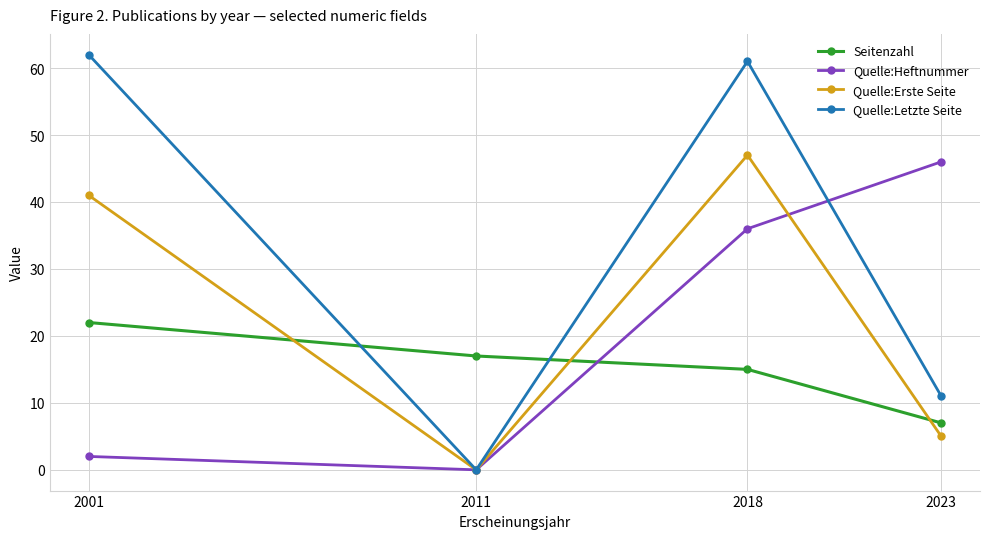

How many lines are shown in the chart?

4